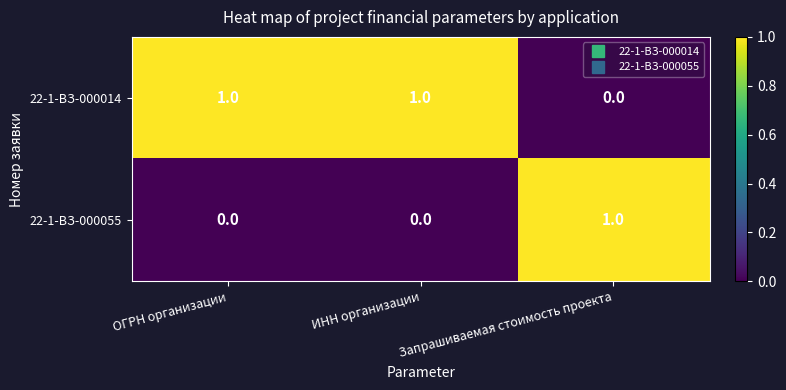

Is the value of 22-1-ВЗ-000055 at ОГРН организации greater than the value of 22-1-ВЗ-000014 at ИНН организации?

No